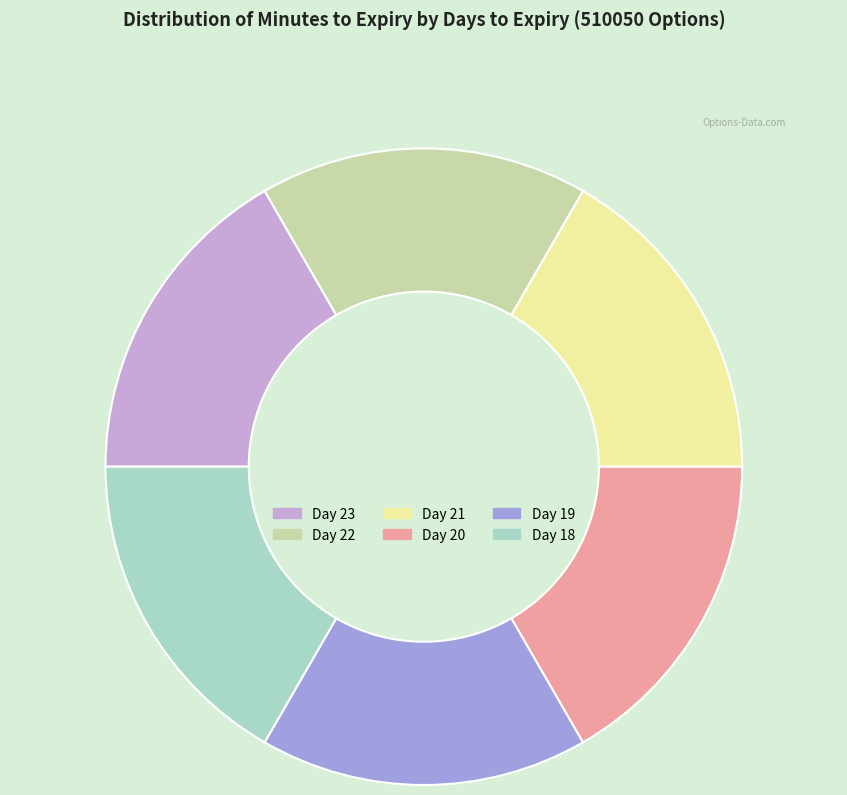

Does any single category account for the majority?

No